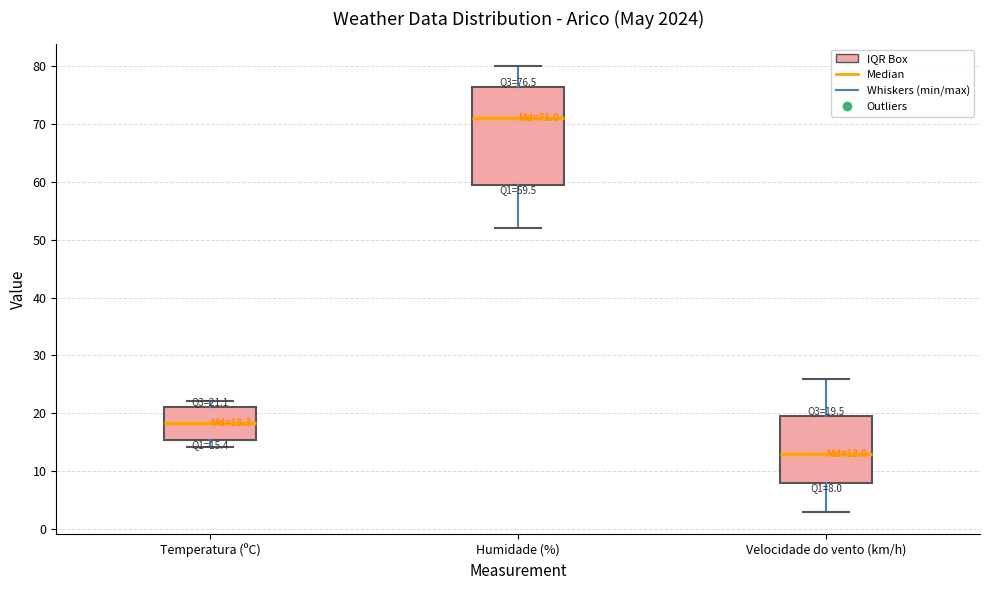

Which box's median line is the lowest?

Velocidade do vento (km/h)